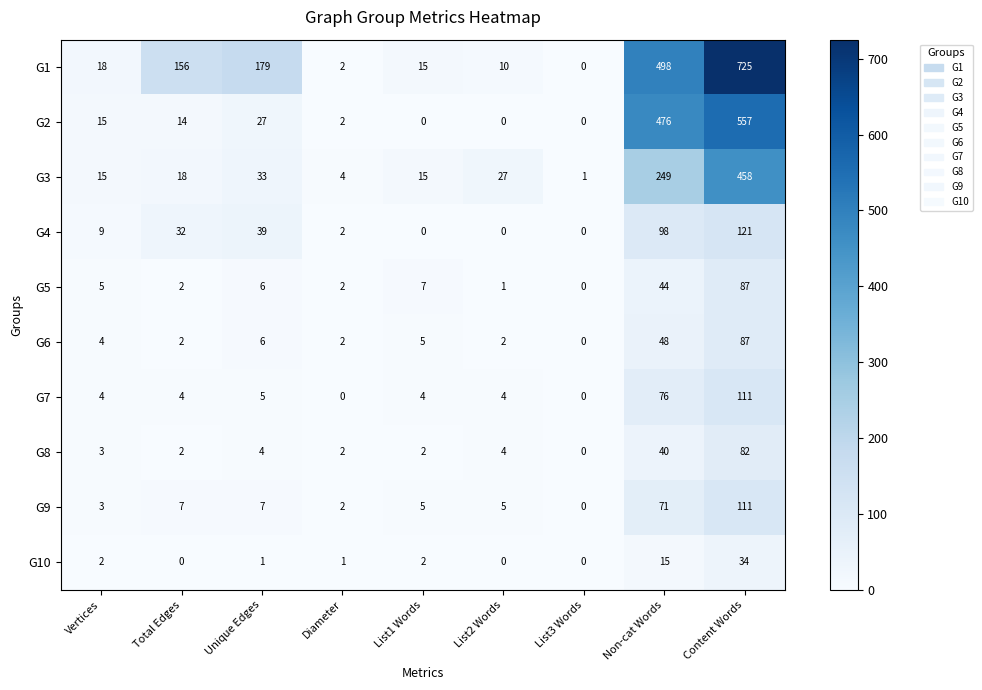

Which series has the largest range (max minus min)?

G1